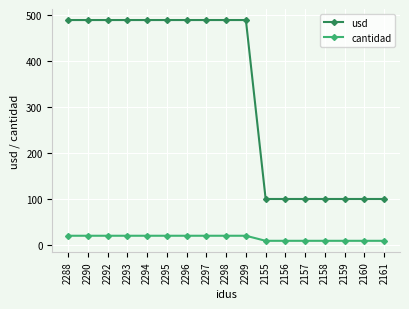

How many lines are shown in the chart?

2